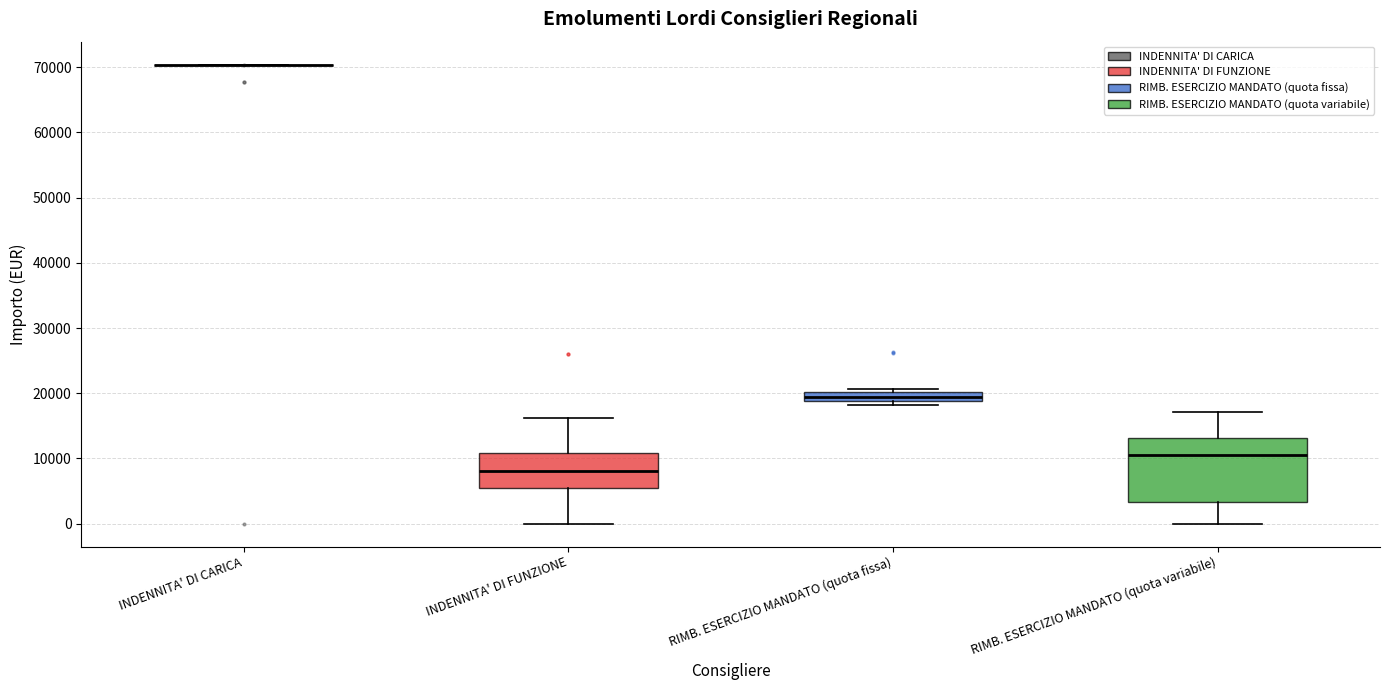

Comparing the boxes themselves (not the whiskers), which one is the tallest?

RIMB. ESERCIZIO MANDATO (quota variabile)